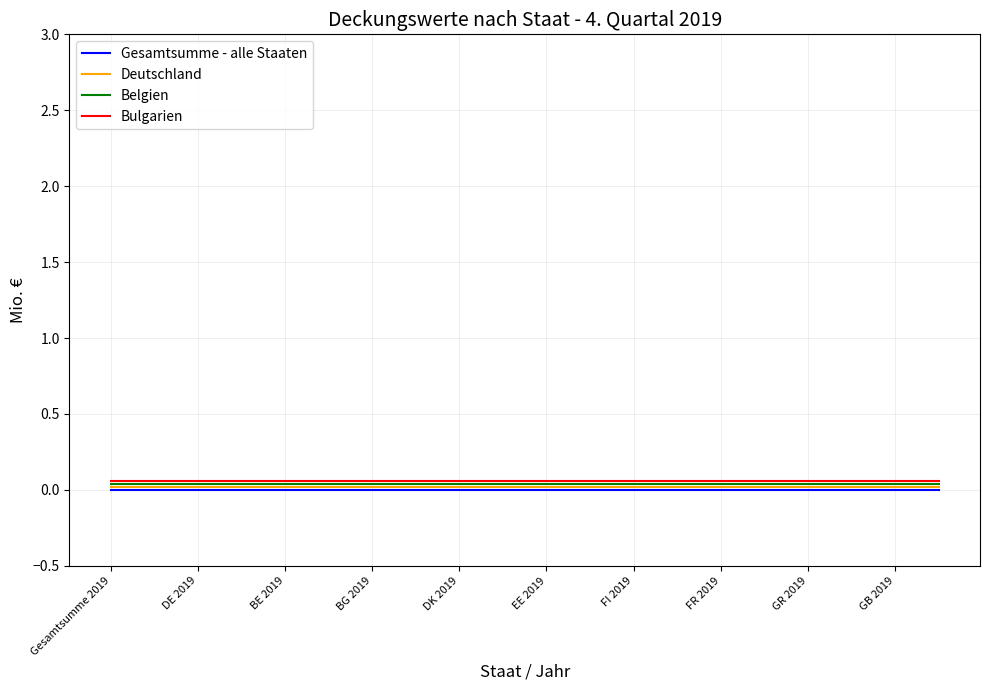

List the series in order of their peak value, highest first.

Bulgarien, Belgien, Deutschland, Gesamtsumme - alle Staaten